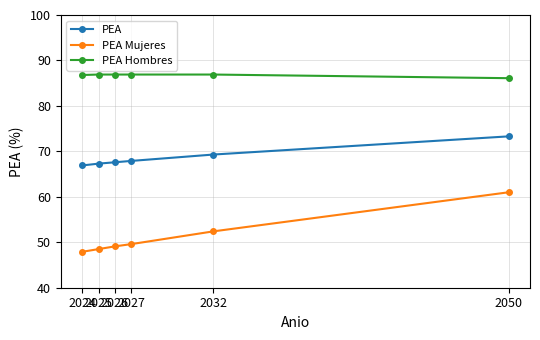

What is the difference between the second highest and minimum values in the PEA Mujeres series?

4.5